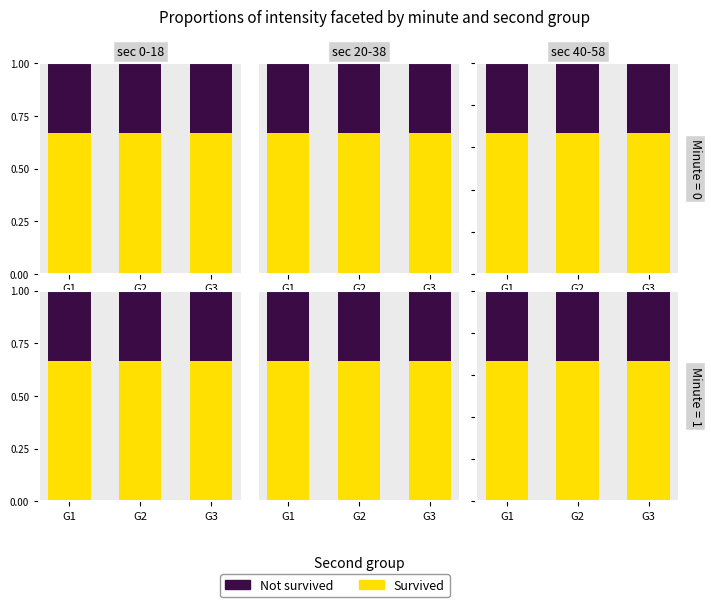

Is the value of Not survived at G1 greater than the value of Survived at G1?

No